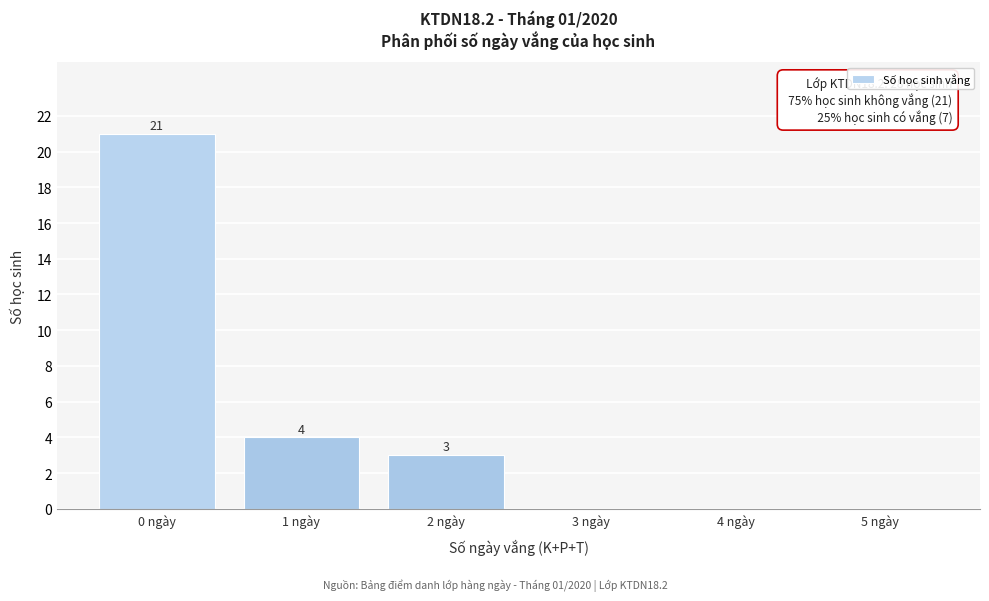

Over which range of the x-axis is the bar tallest?

-0.5 to 0.5